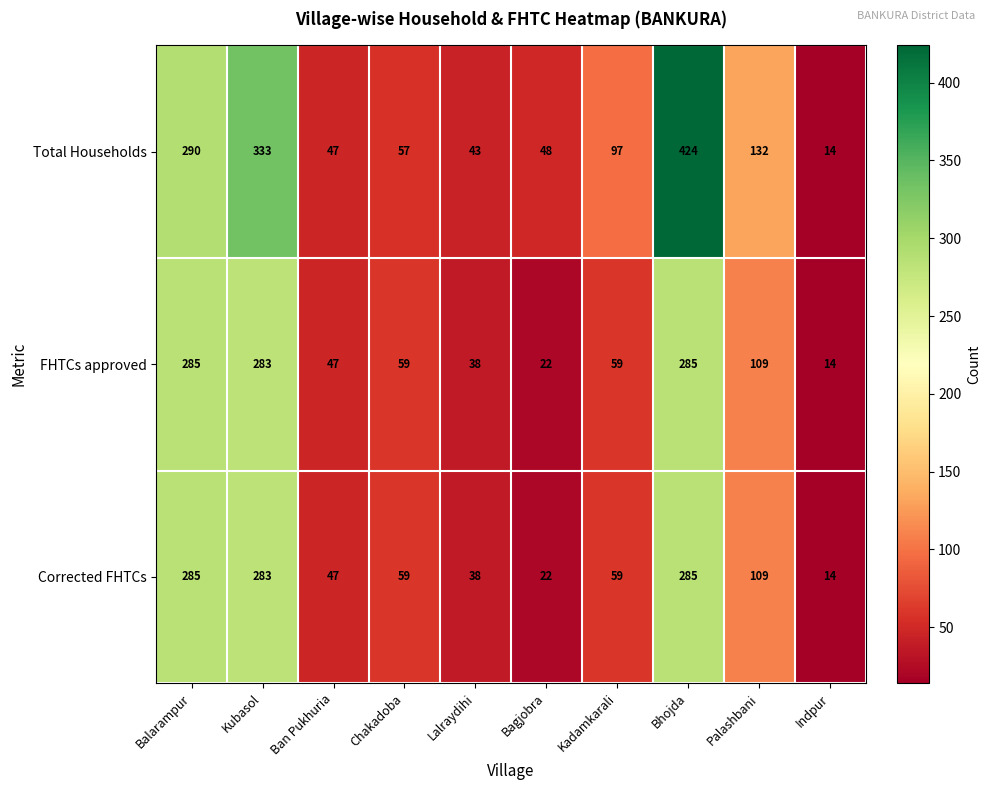

At how many categories does at least one series exceed 113?

4